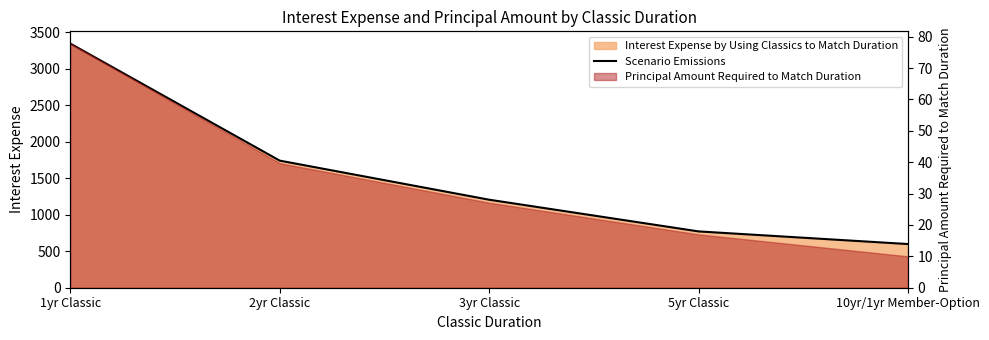

What position from the left is 2yr Classic?

2